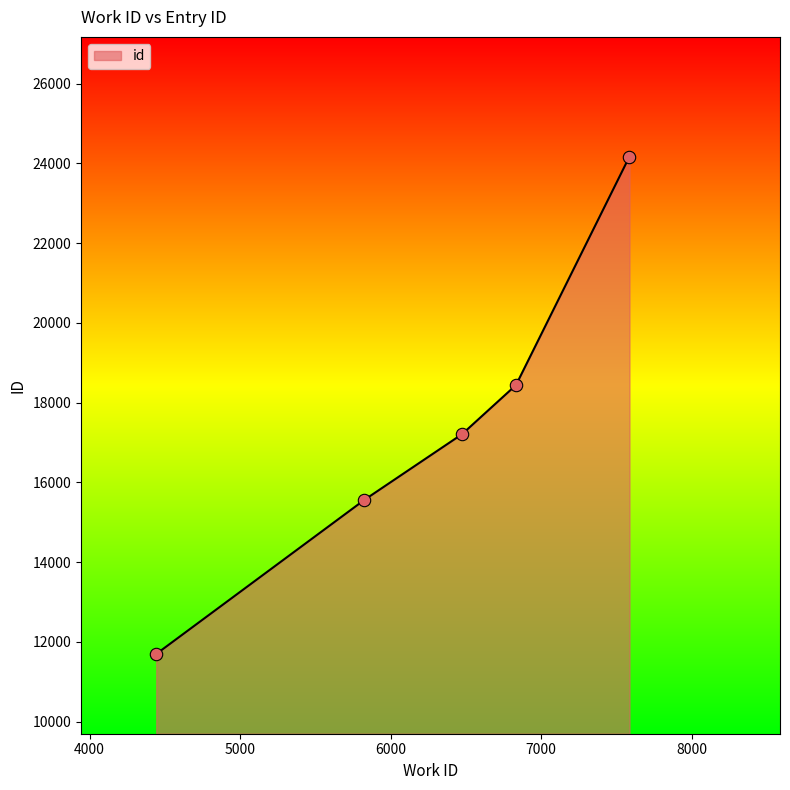

What is the average value?

17417